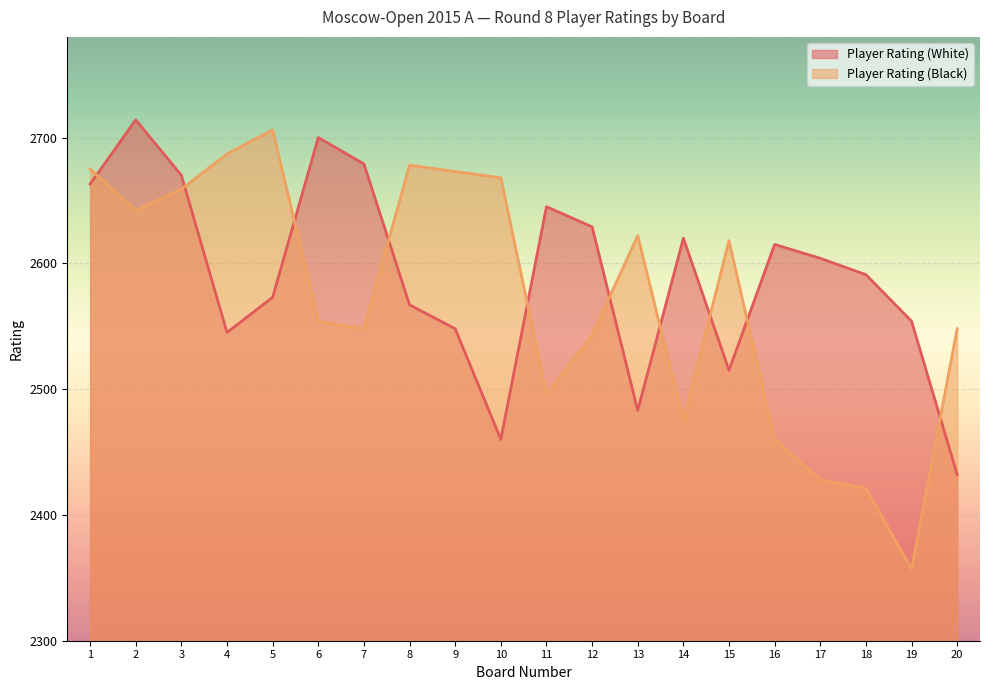

How many lines are shown in the chart?

2